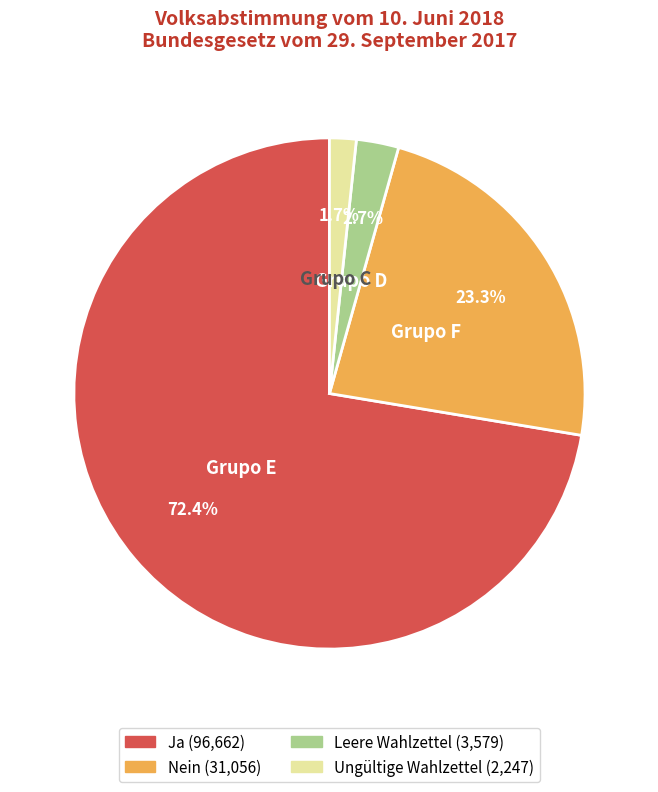

Does Ungültige Wahlzettel represent more than half of the total?

No